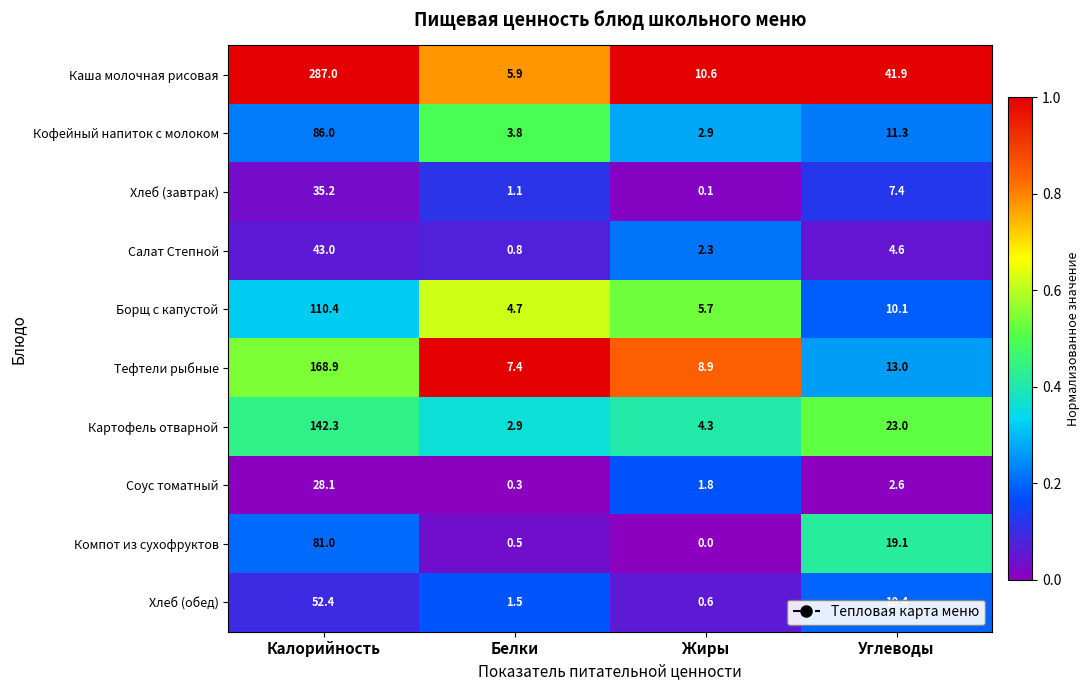

Which label corresponds to the smallest value in the chart?

Жиры